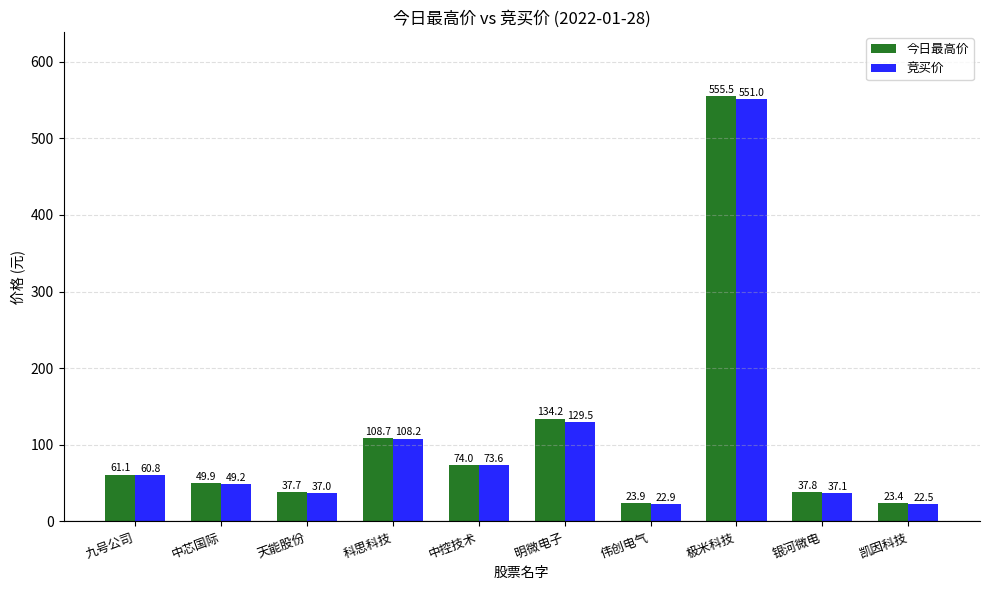

Between 中控技术 and 银河微电, which series saw the biggest shift?

竞买价